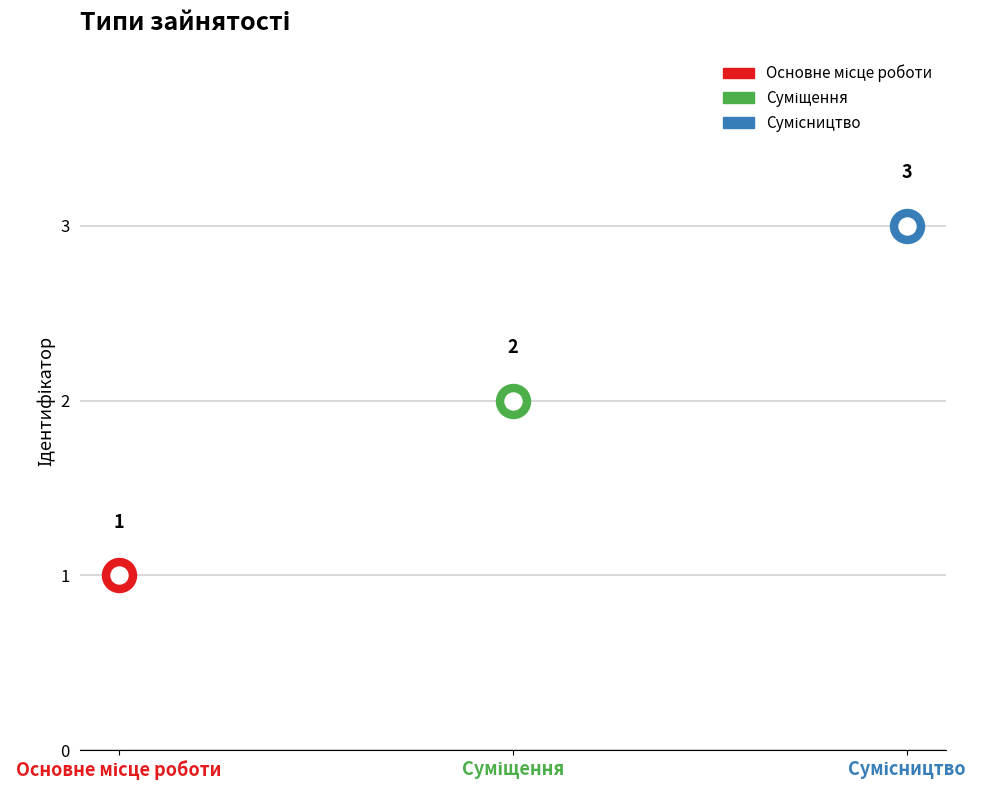

What is the ratio of the value at Суміщення to the value at Сумісництво?

0.7